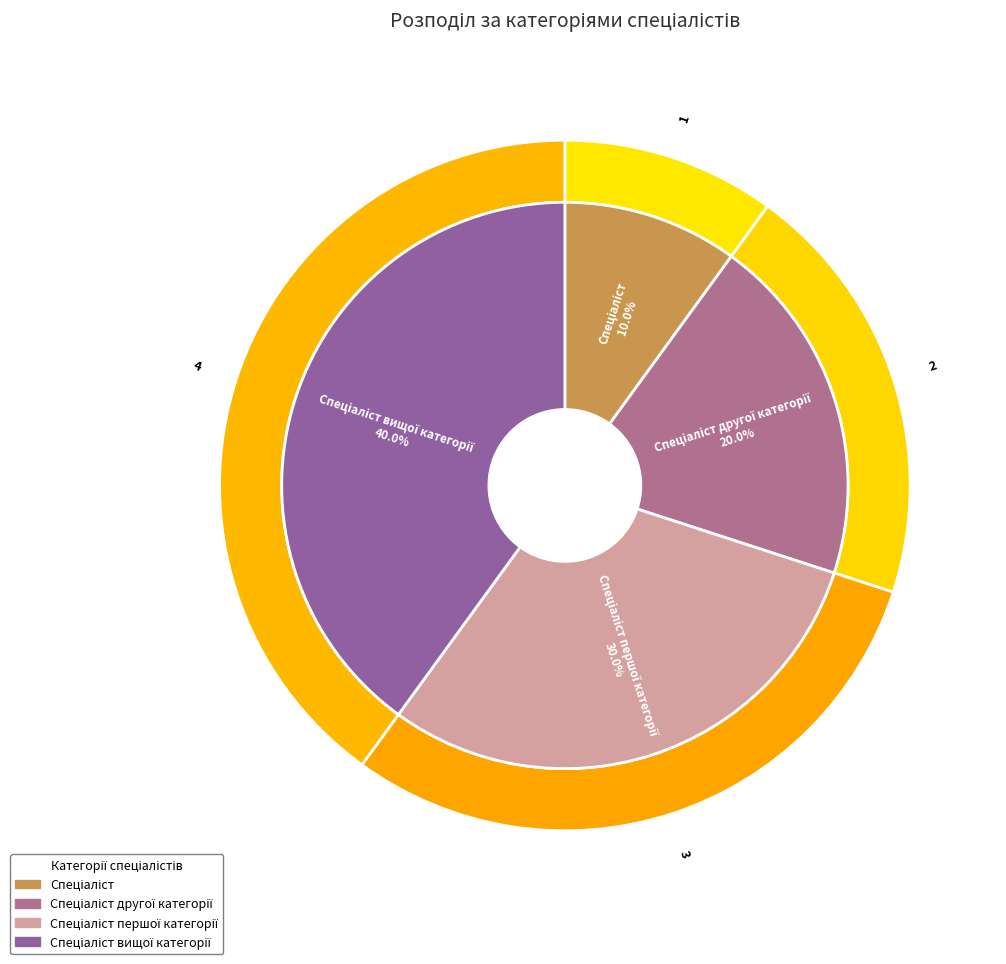

The Спеціаліст вищої категорії slice represents 33% of the pie. True or false?

False